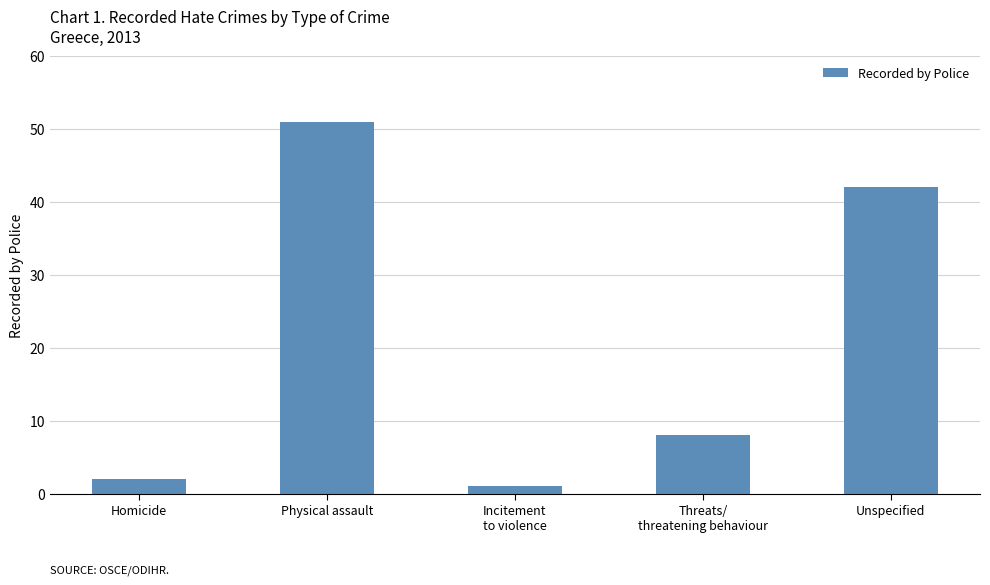

Reading right to left, list all the values displayed in this chart.

Unspecified=42	Threats/
threatening behaviour=8	Incitement
to violence=1	Physical assault=51	Homicide=2